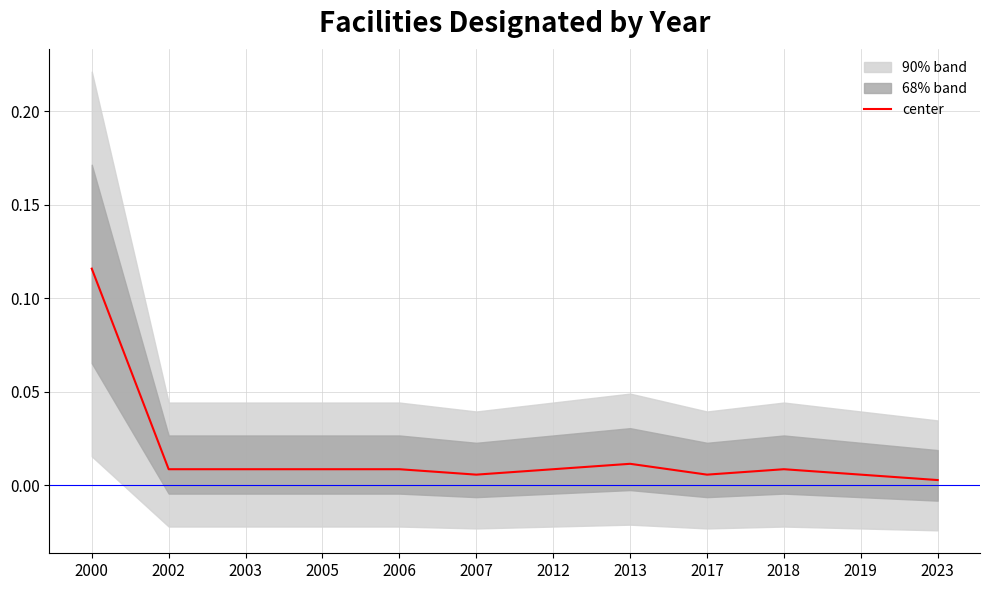

Which category has the lowest value across all series?

2023